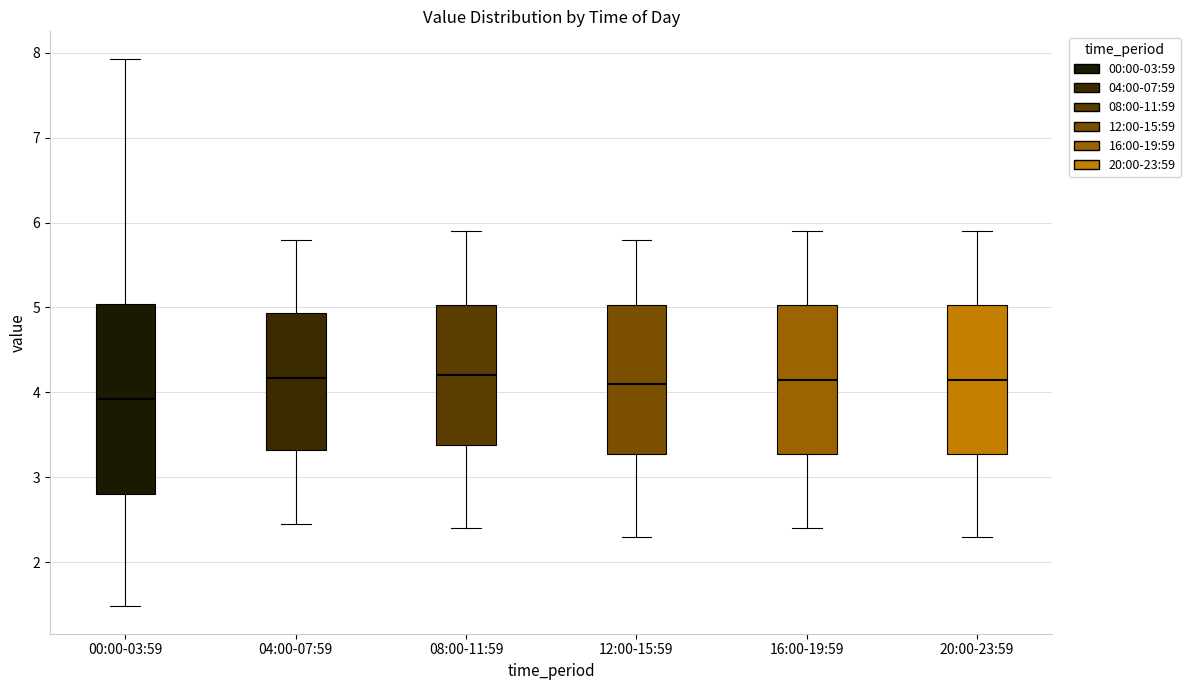

Reading left to right, read every box against the y-axis: the position of its median line, the range the box covers, and the ends of its whiskers. The values are not printed on the chart, so give them approximately, as read against the axis.

00:00-03:59: median 3.9, box 2.8 to 5.0, whiskers 1.5 to 7.9
04:00-07:59: median 4.2, box 3.3 to 4.9, whiskers 2.5 to 5.8
08:00-11:59: median 4.2, box 3.4 to 5.0, whiskers 2.4 to 5.9
12:00-15:59: median 4.1, box 3.3 to 5.0, whiskers 2.3 to 5.8
16:00-19:59: median 4.2, box 3.3 to 5.0, whiskers 2.4 to 5.9
20:00-23:59: median 4.2, box 3.3 to 5.0, whiskers 2.3 to 5.9